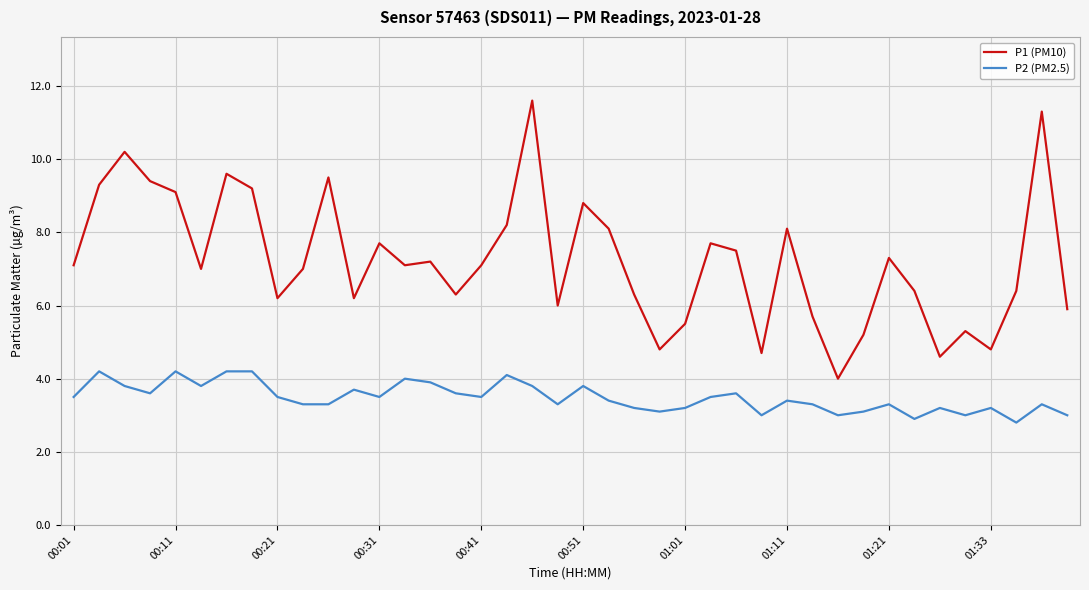

What is the smallest value displayed?

2.8